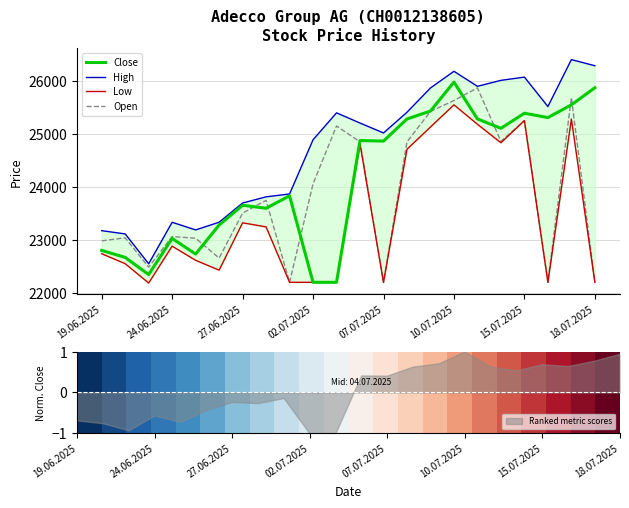

How many distinct data groups are displayed?

5